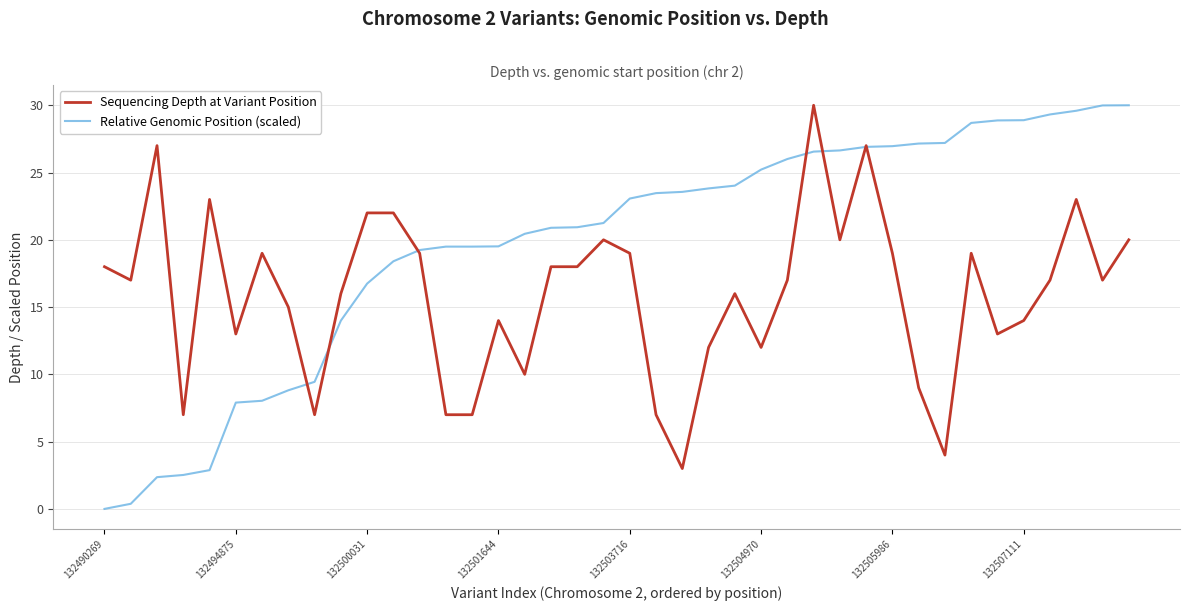

Which series has the largest range (max minus min)?

Relative Genomic Position (scaled)